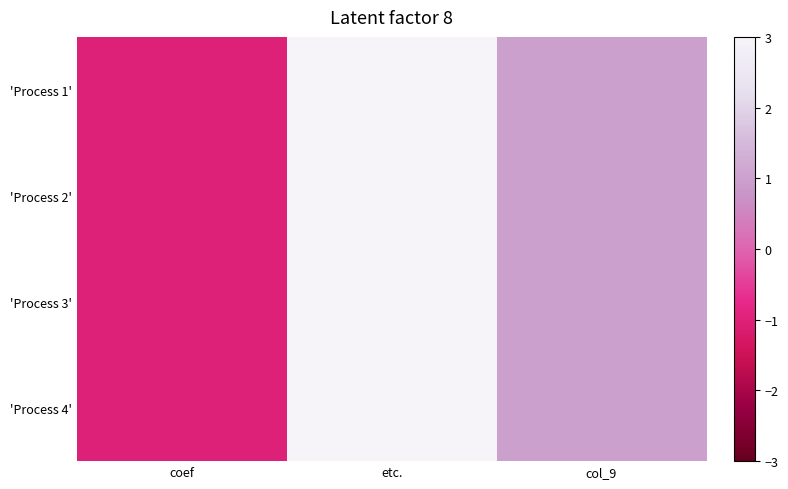

At which category is the sum across all series the highest?

etc.